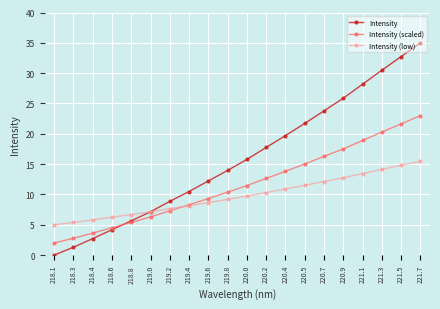

How many values in the Intensity (scaled) series exceed 11?

10